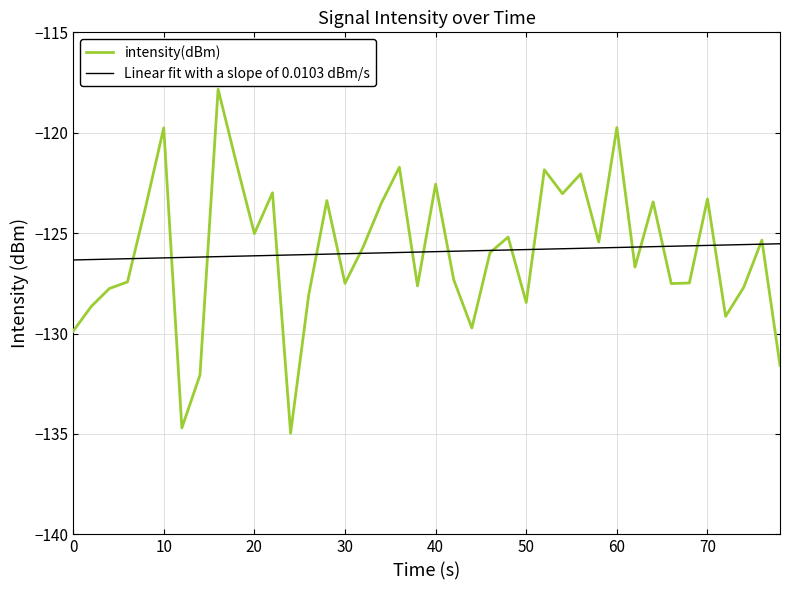

The intensity(dBm) series shows -119.8 at 10. True or false?

True